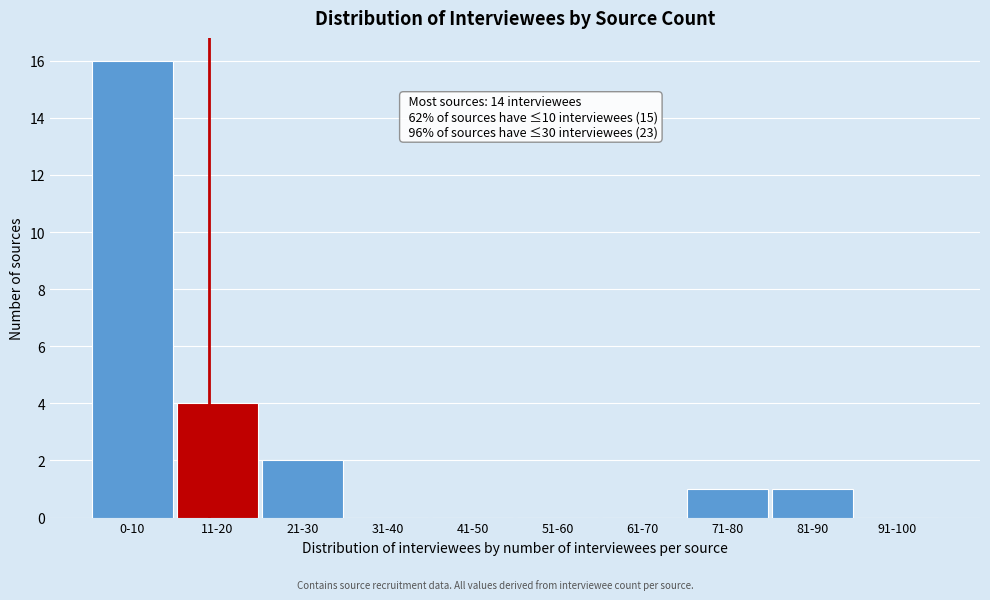

Reading left to right, list all the values displayed in this chart.

0-10=16	11-20=4	21-30=2	31-40=0	41-50=0	51-60=0	61-70=0	71-80=1	81-90=1	91-100=0